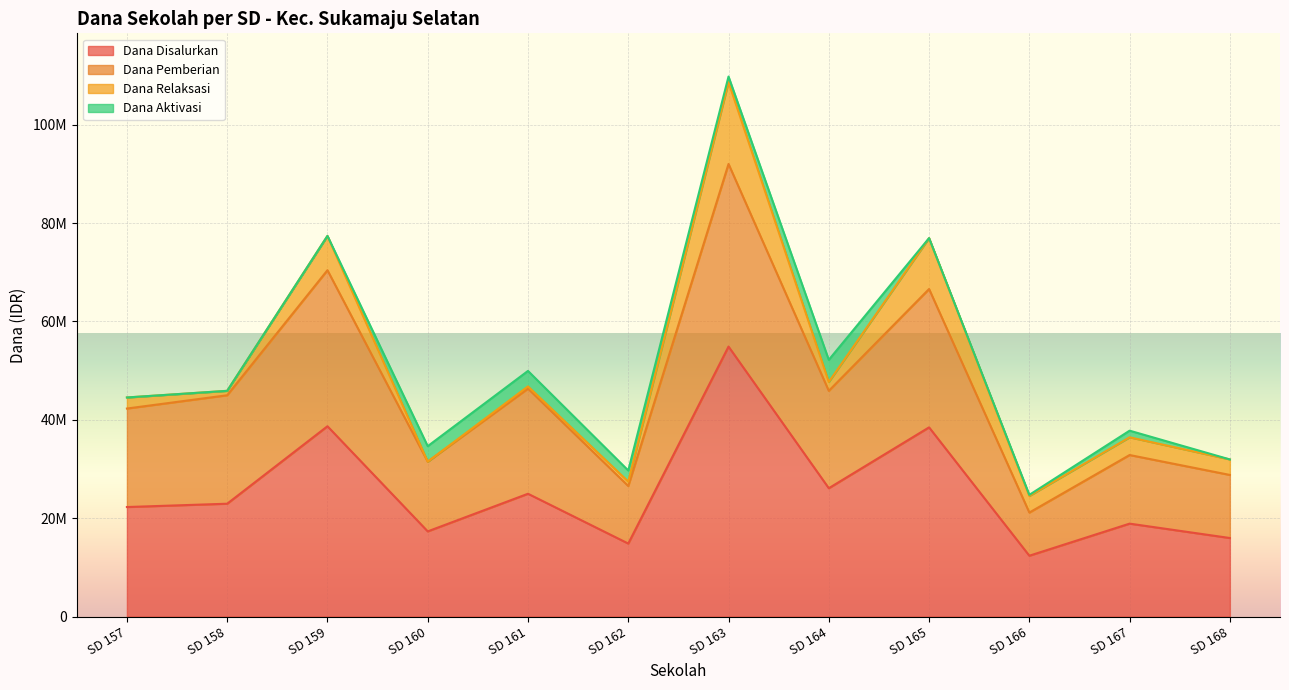

How many values in the Dana Pemberian series exceed 45000000?

5